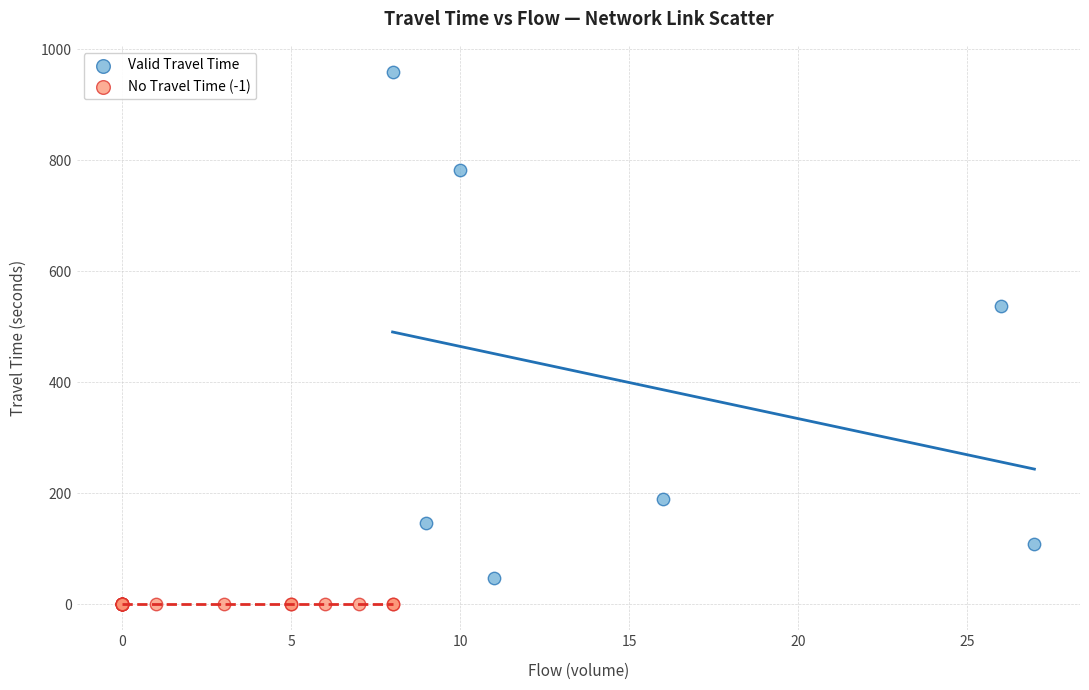

Which series reaches the maximum Y coordinate?

Valid Travel Time